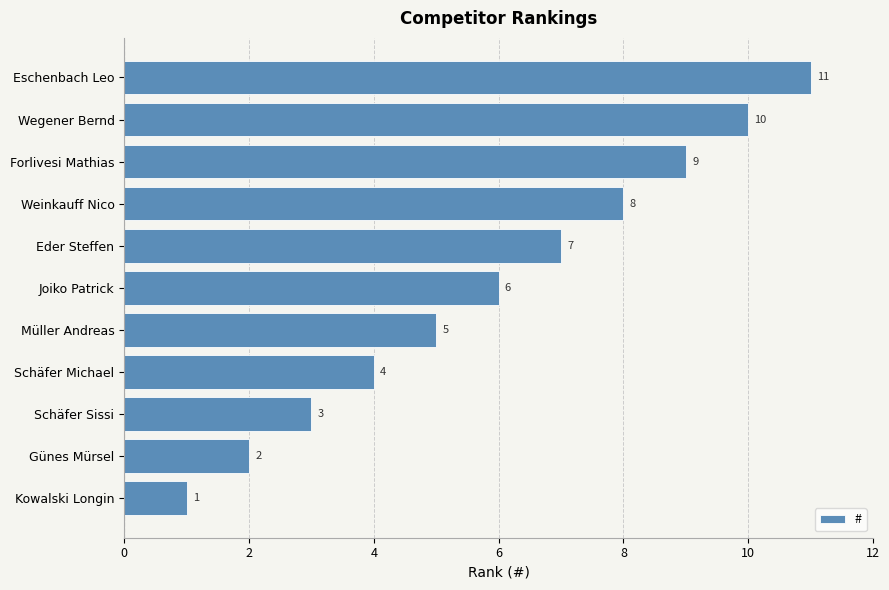

Which has a higher value, Eder Steffen or Wegener Bernd?

Wegener Bernd